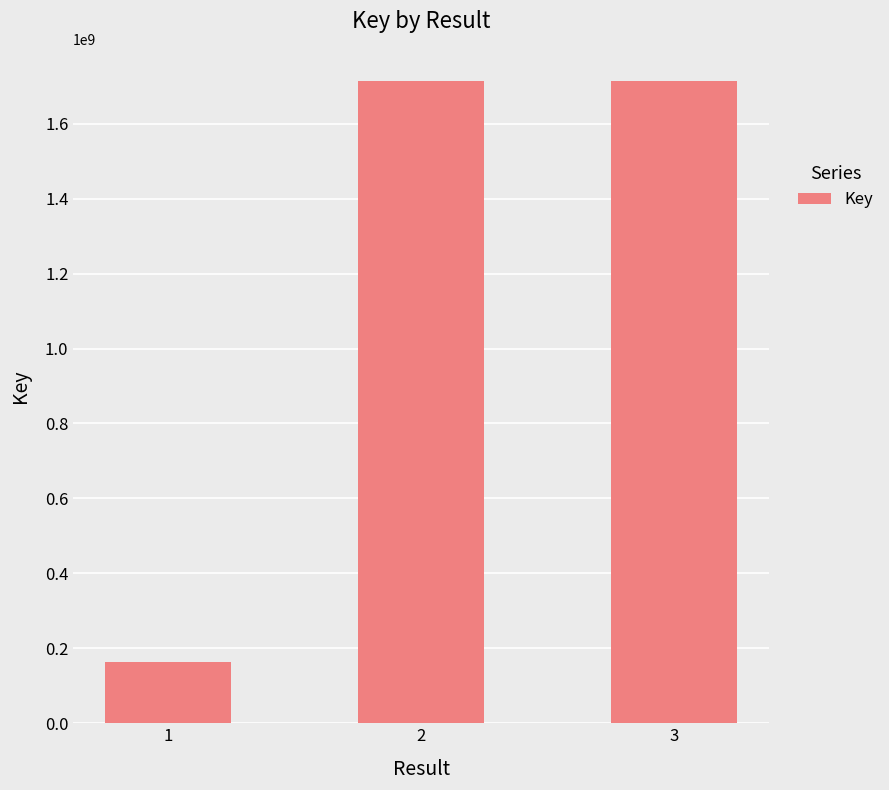

How many distinct data groups are displayed?

1